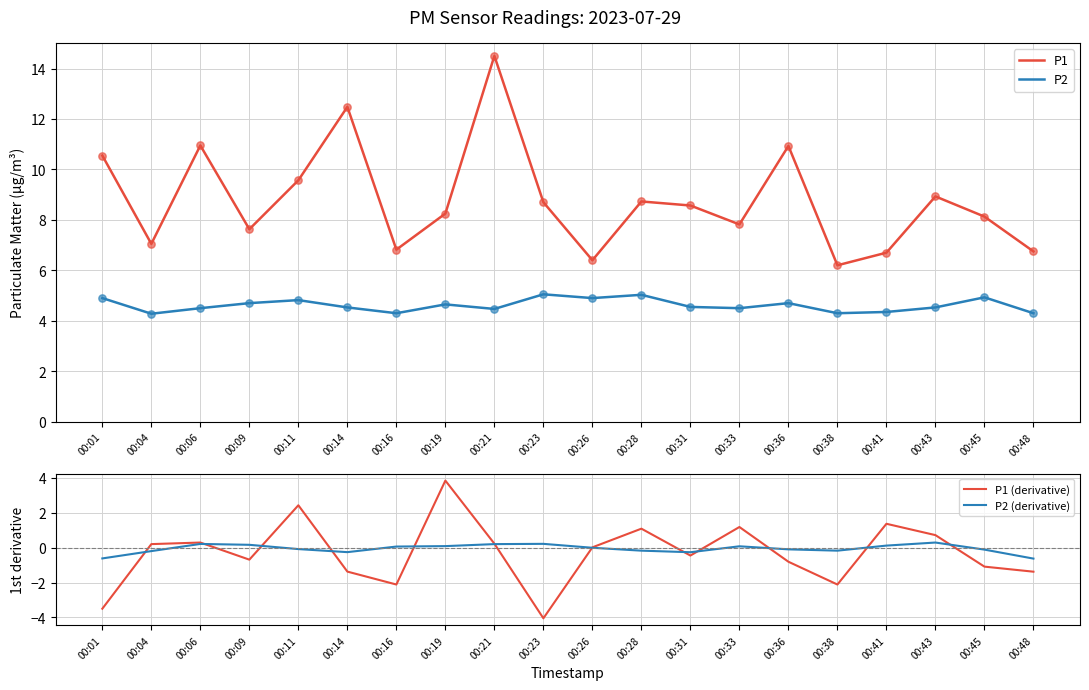

Is the value of P1 (derivative) at 00:26 greater than the value of P2 (derivative) at 00:41?

No